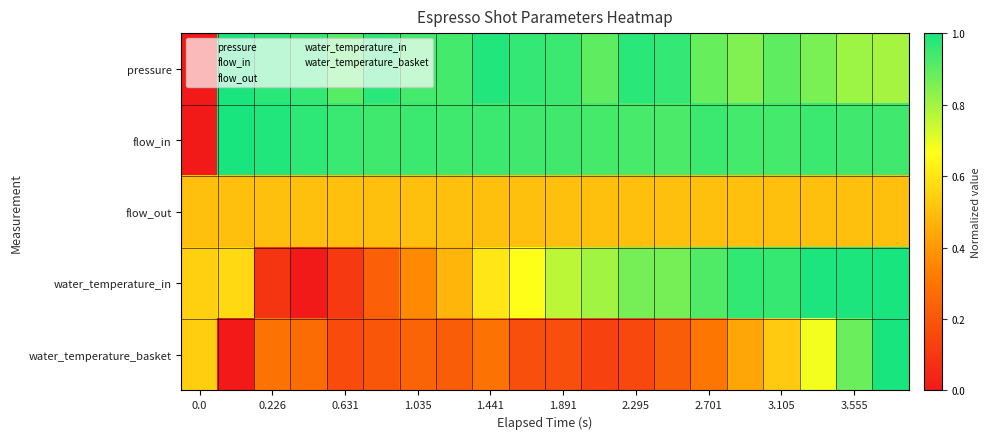

Which series has the largest range (max minus min)?

pressure